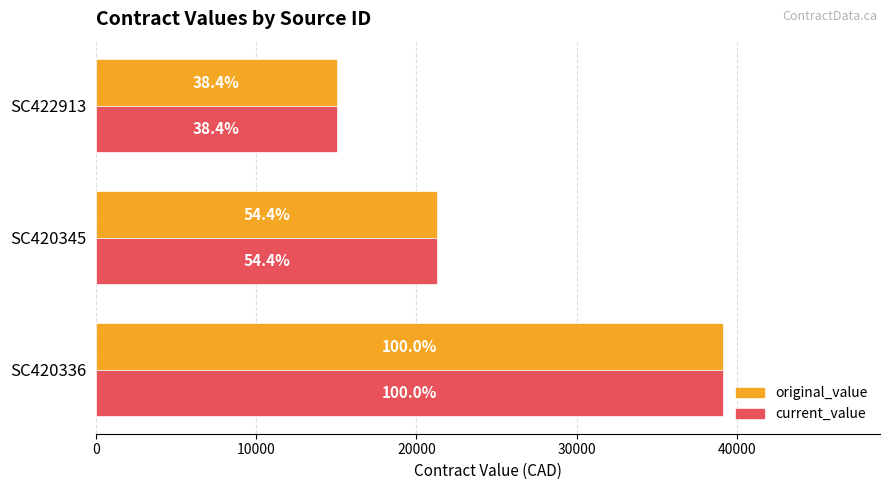

What are all the series names shown in the legend?

original_value, current_value